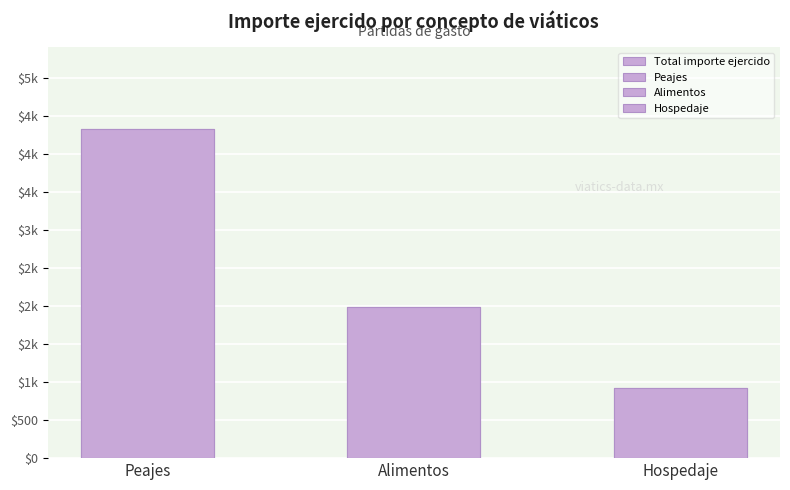

Reading left to right, transcribe all the data shown in this chart.

4323.1	1990.5	921.6